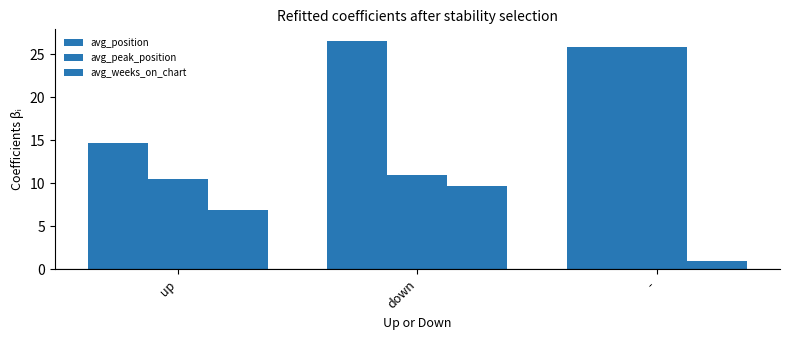

Which category has the highest value across all series?

down